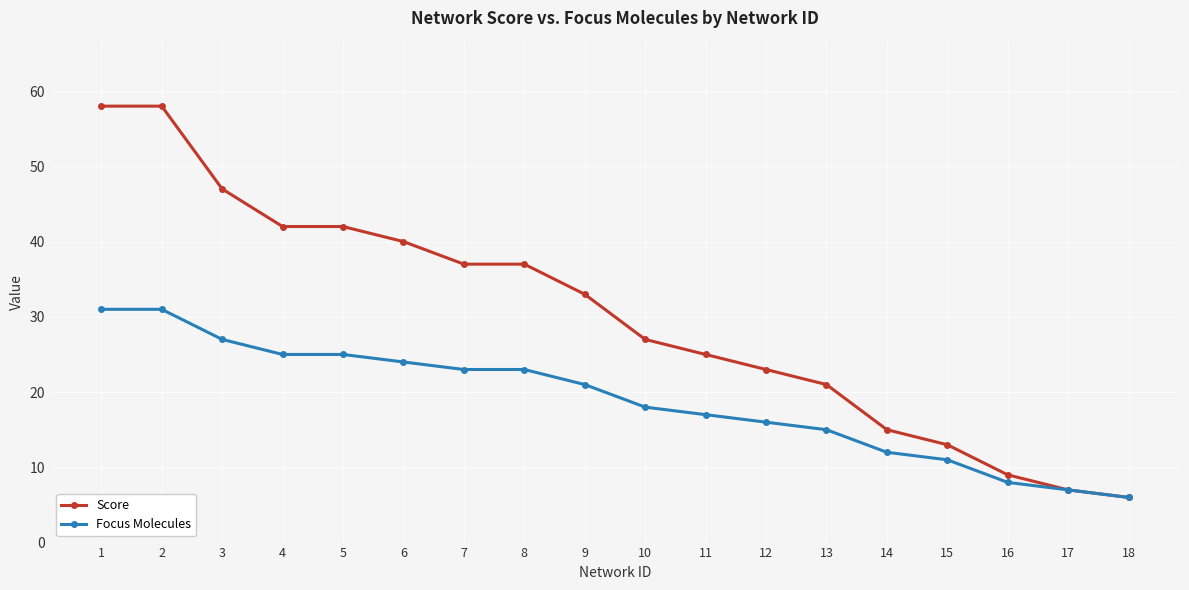

What value does the Score series have at 15, to the nearest 5?

15